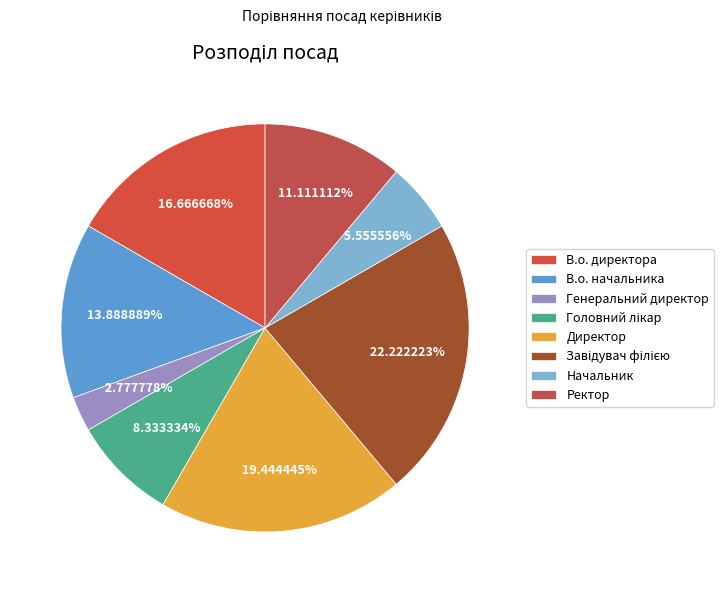

Which slice is the smallest?

Генеральний директор